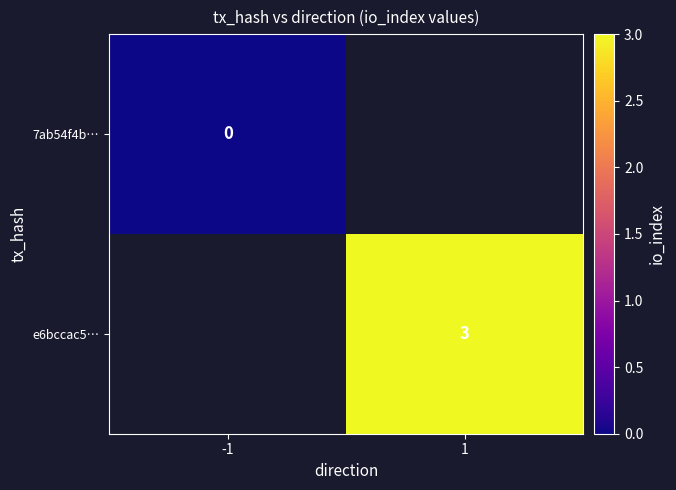

How many series are shown in this chart?

2